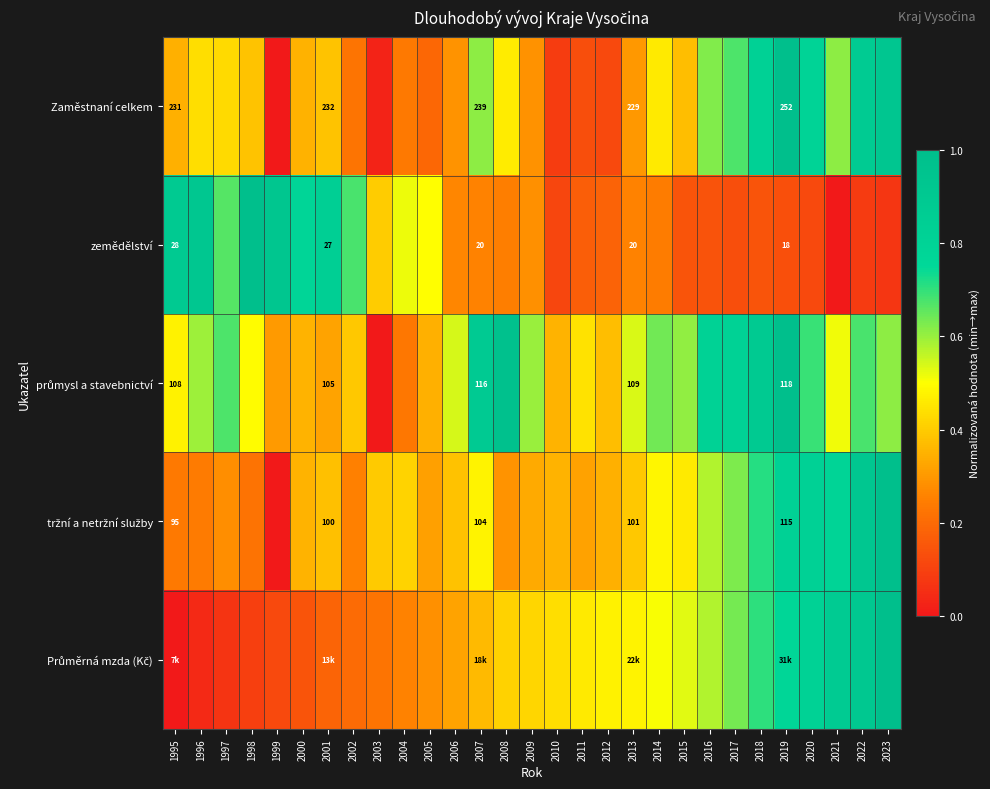

What is the greatest value displayed?

1.0